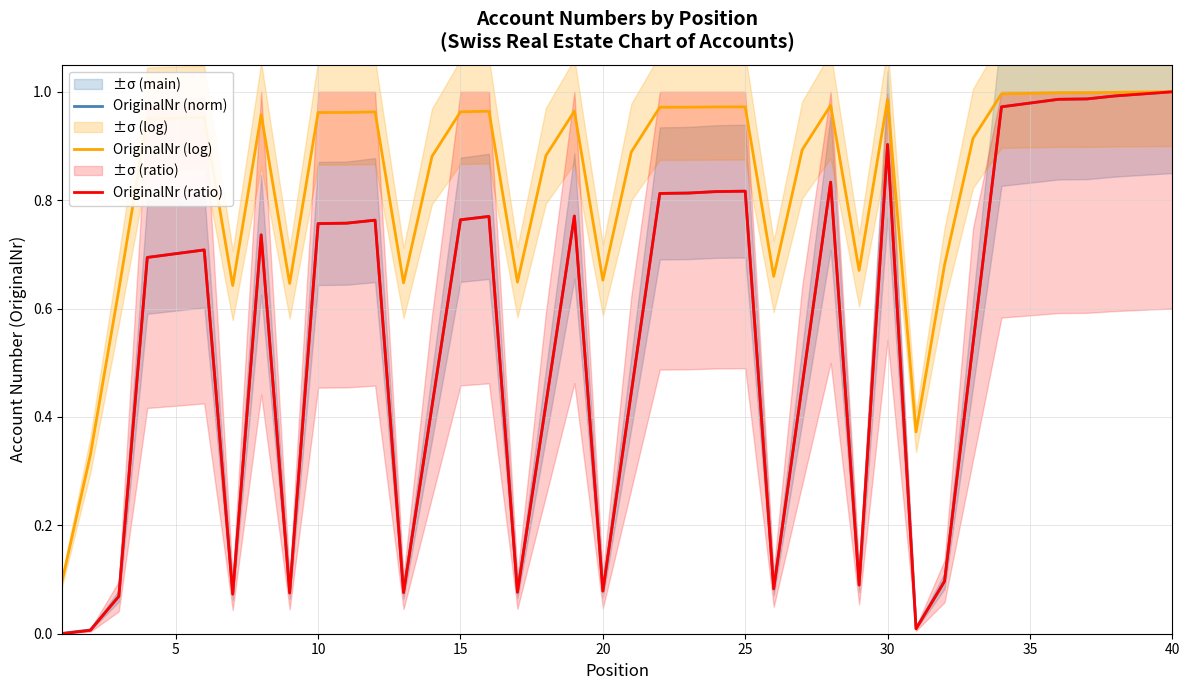

The value of OriginalNr (ratio) at 15 is 0.5. True or false?

False